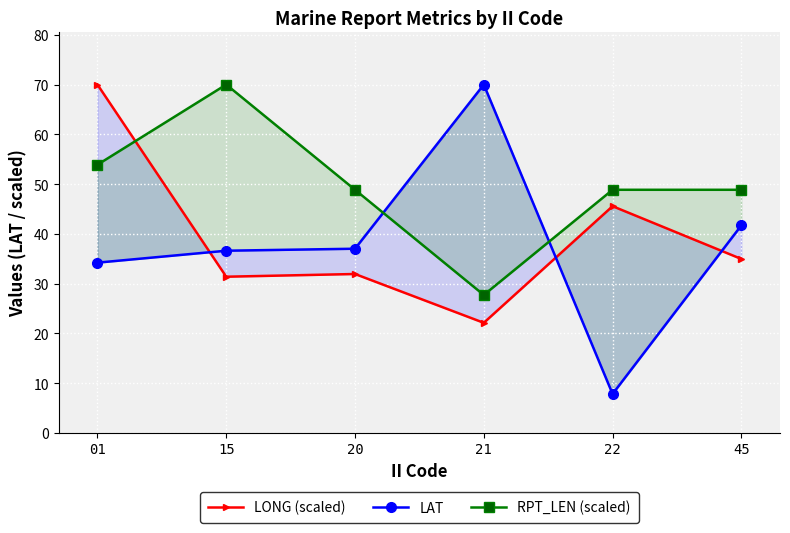

Between 20 and 01, which is larger?

01